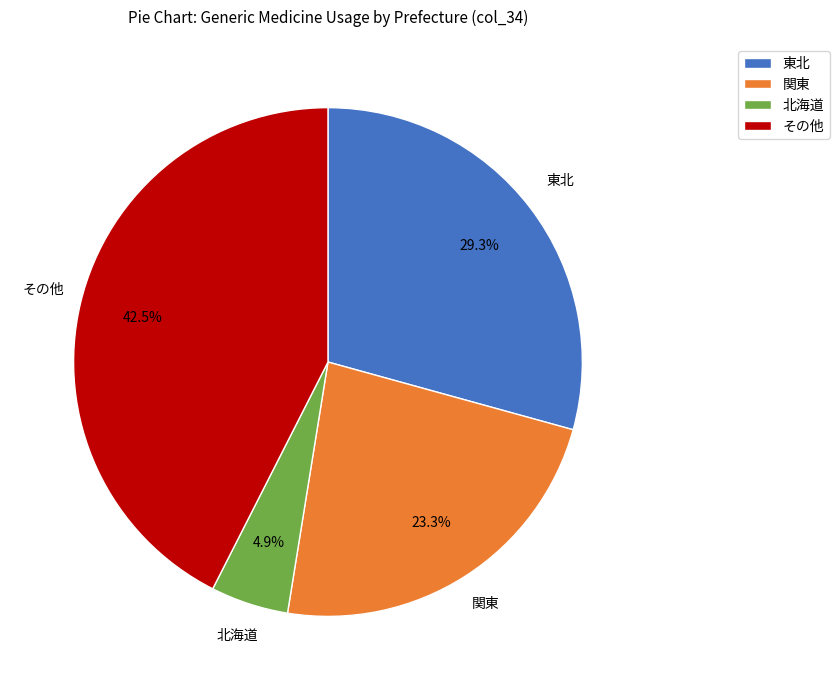

Does any single category account for the majority?

No